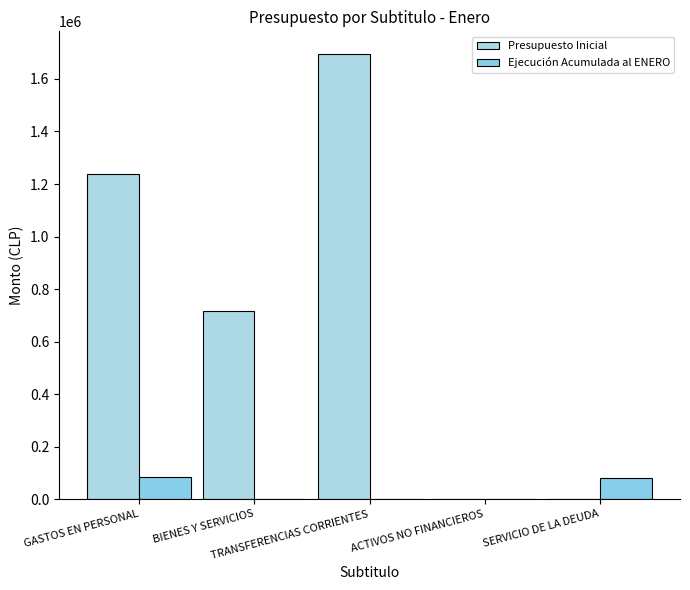

What is the spread (max minus min) of values at ACTIVOS NO FINANCIEROS?

1023